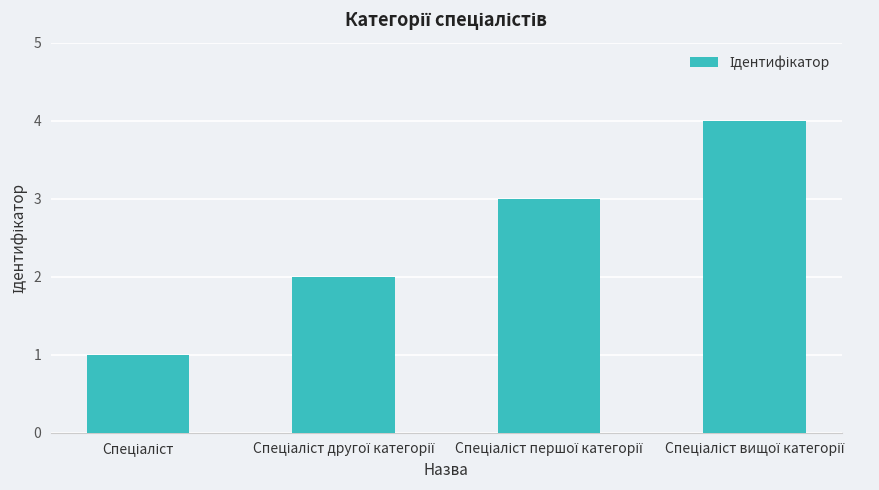

Count the values in the range 2 to 4.

3